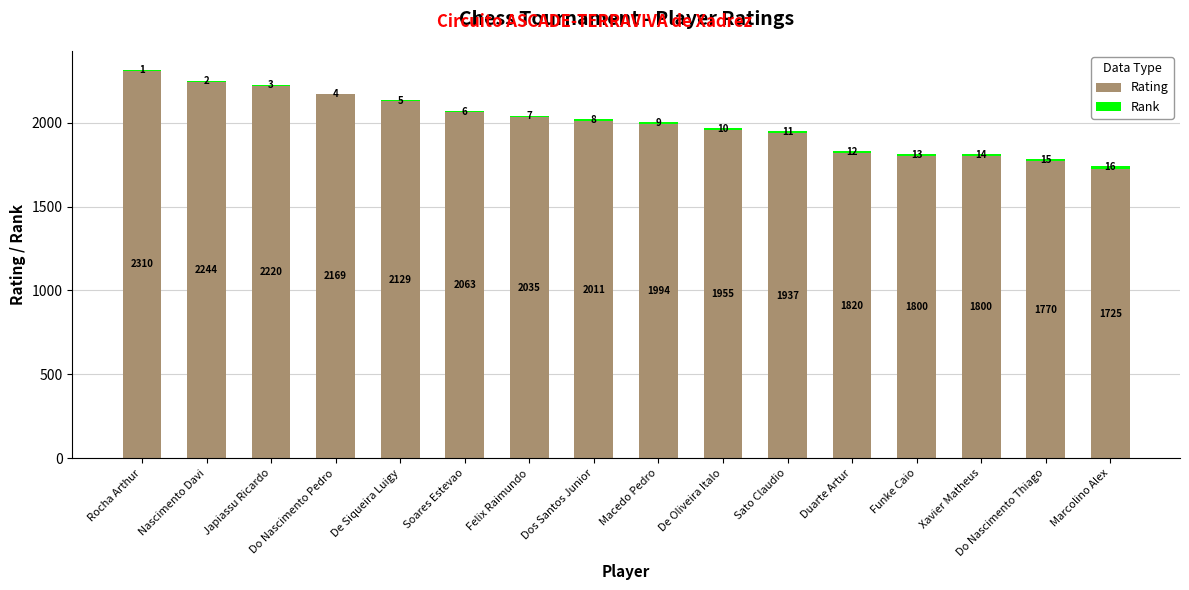

At which category is the sum across all series the highest?

Rocha Arthur